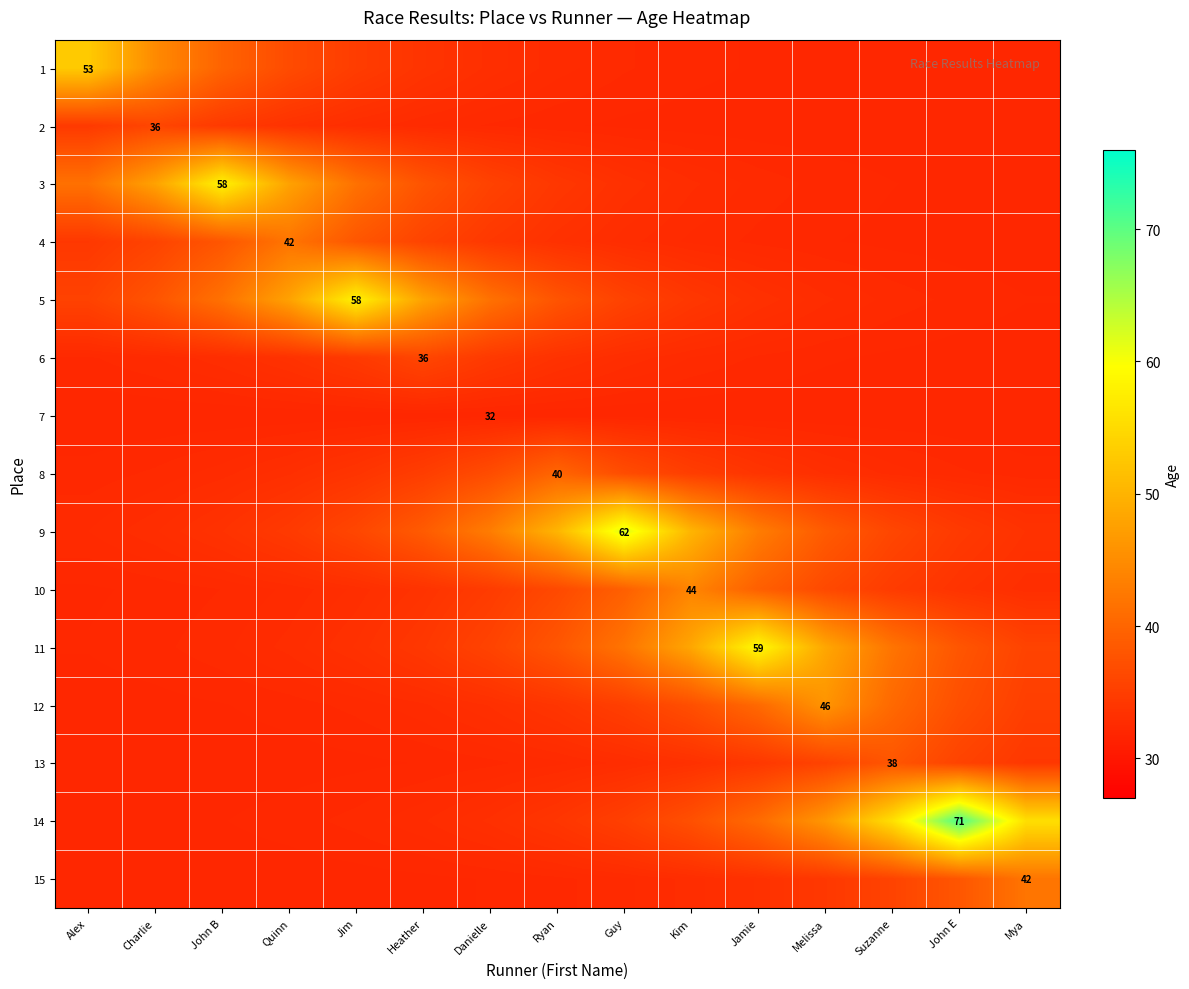

The value of 7 at John E is 32.0. True or false?

True